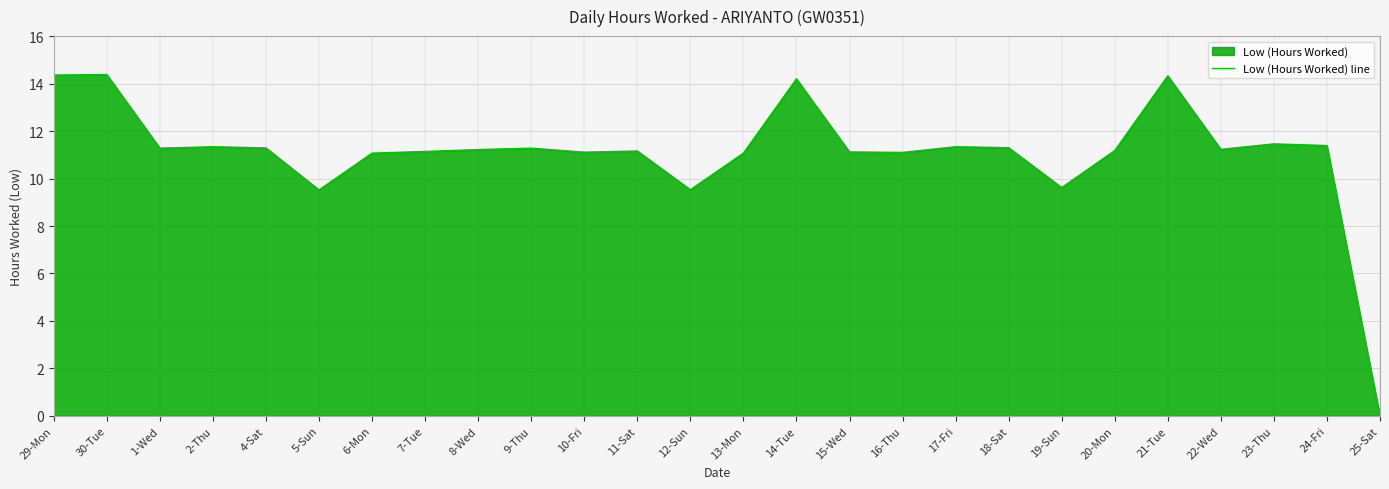

Reading right to left, transcribe all the data shown in this chart.

0.0	11.4	11.5	11.2	14.3	11.2	9.6	11.3	11.3	11.1	11.1	14.2	11.1	9.5	11.2	11.1	11.3	11.2	11.1	11.1	9.5	11.3	11.3	11.3	14.4	14.4